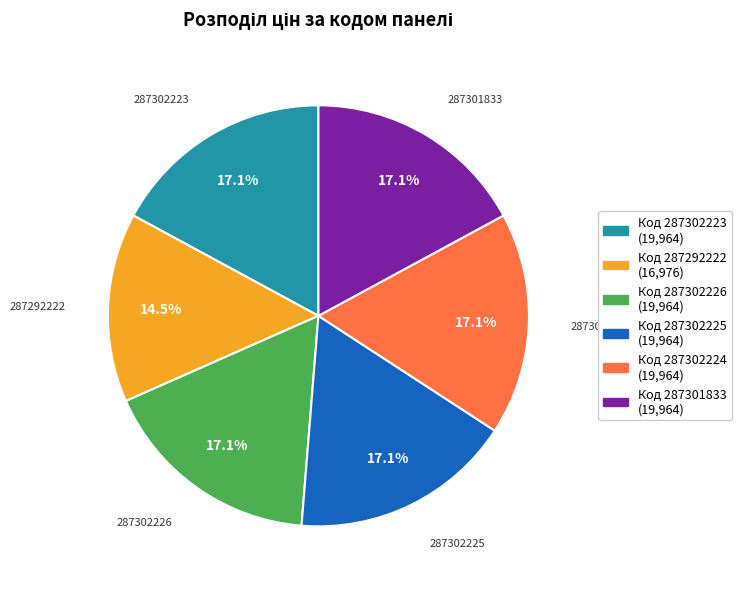

Does any single category account for the majority?

No